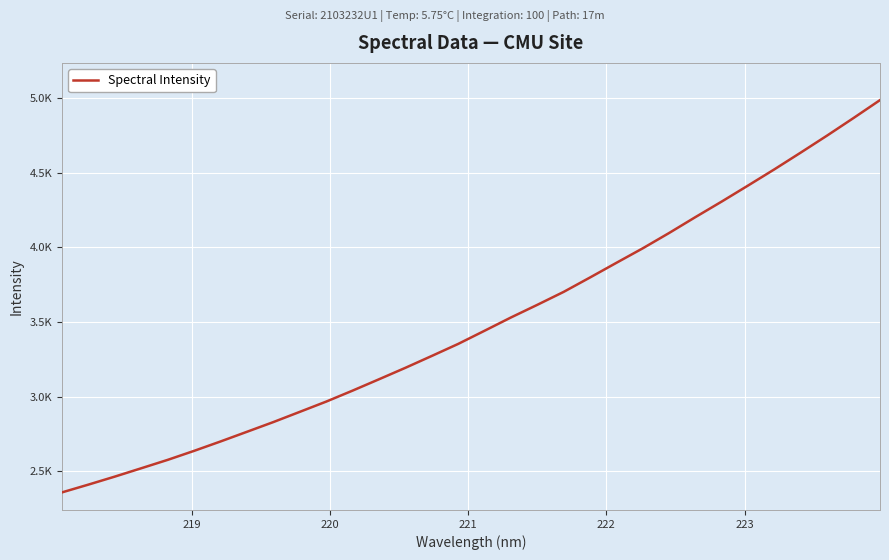

Is this an area chart (filled region under the line)?

No